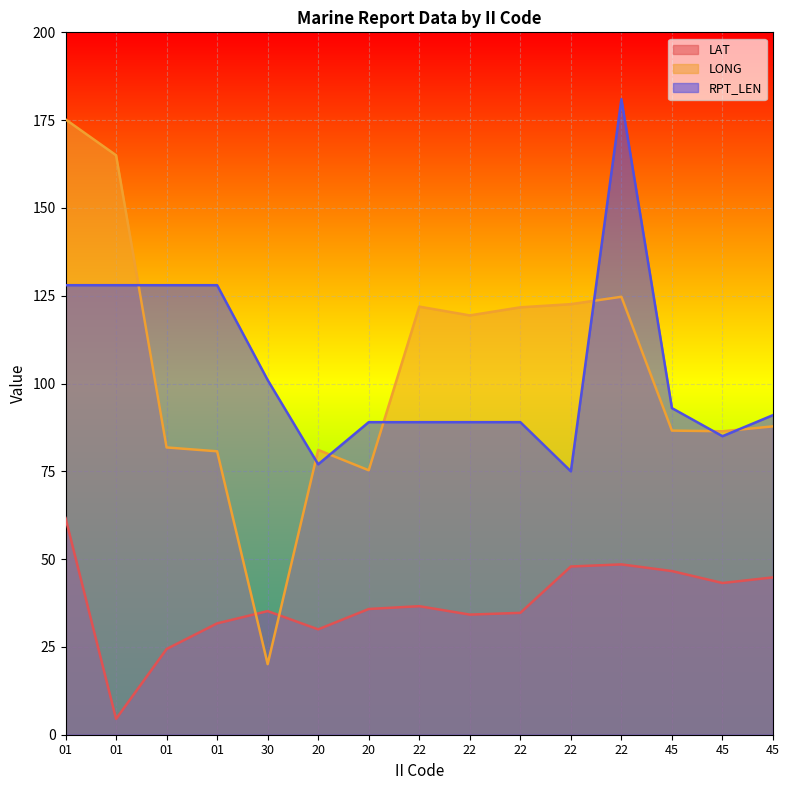

How many data points in LONG are less than 87?

7